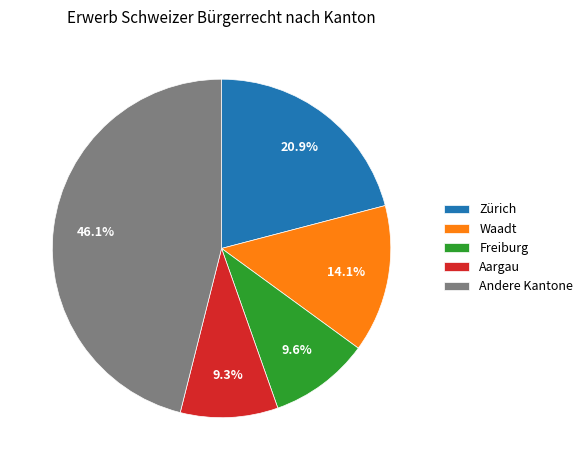

To the nearest percent, what is the difference between the largest and smallest slice percentages?

37%